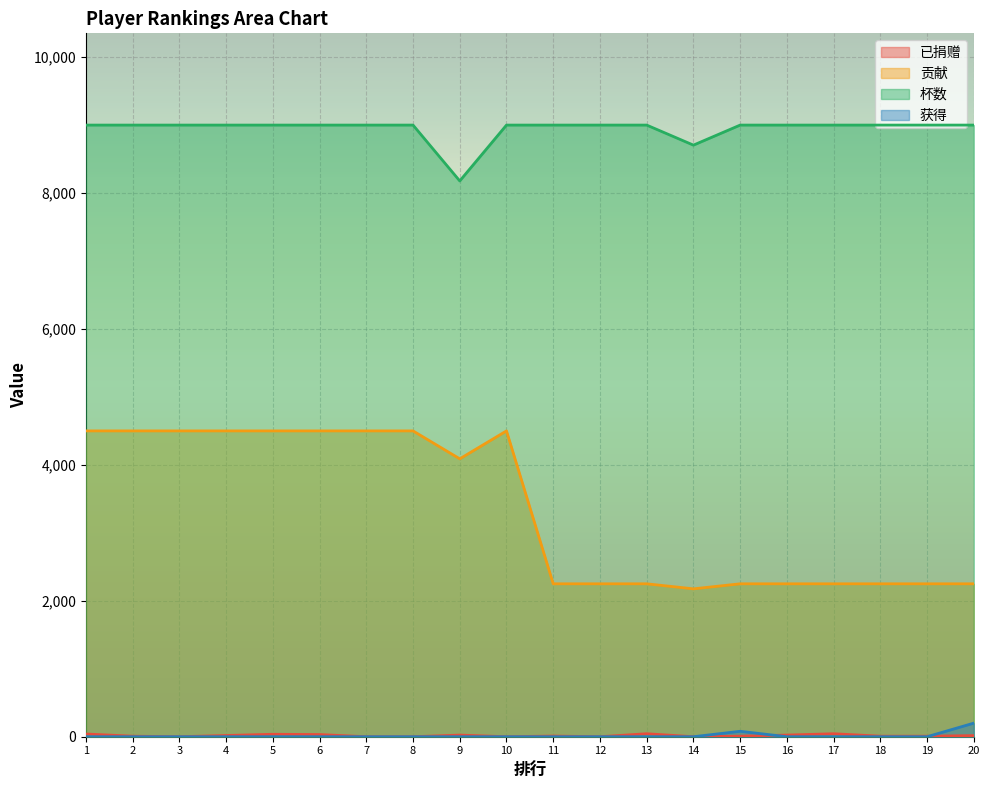

Does the chart display data point markers on the line(s)?

No